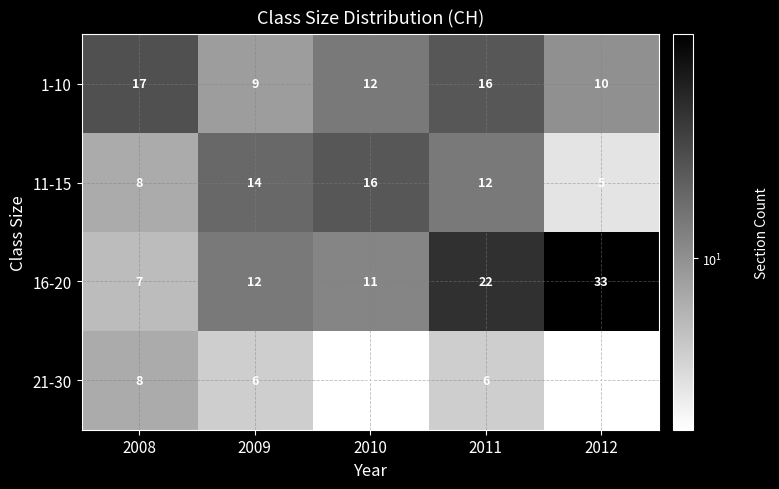

Reading left to right, what are all the values shown in this chart?

1-10: 2008=17	2009=9	2010=12	2011=16	2012=10
11-15: 2008=8	2009=14	2010=16	2011=12	2012=5
16-20: 2008=7	2009=12	2010=11	2011=22	2012=33
21-30: 2008=8	2009=6	2010=4	2011=6	2012=4